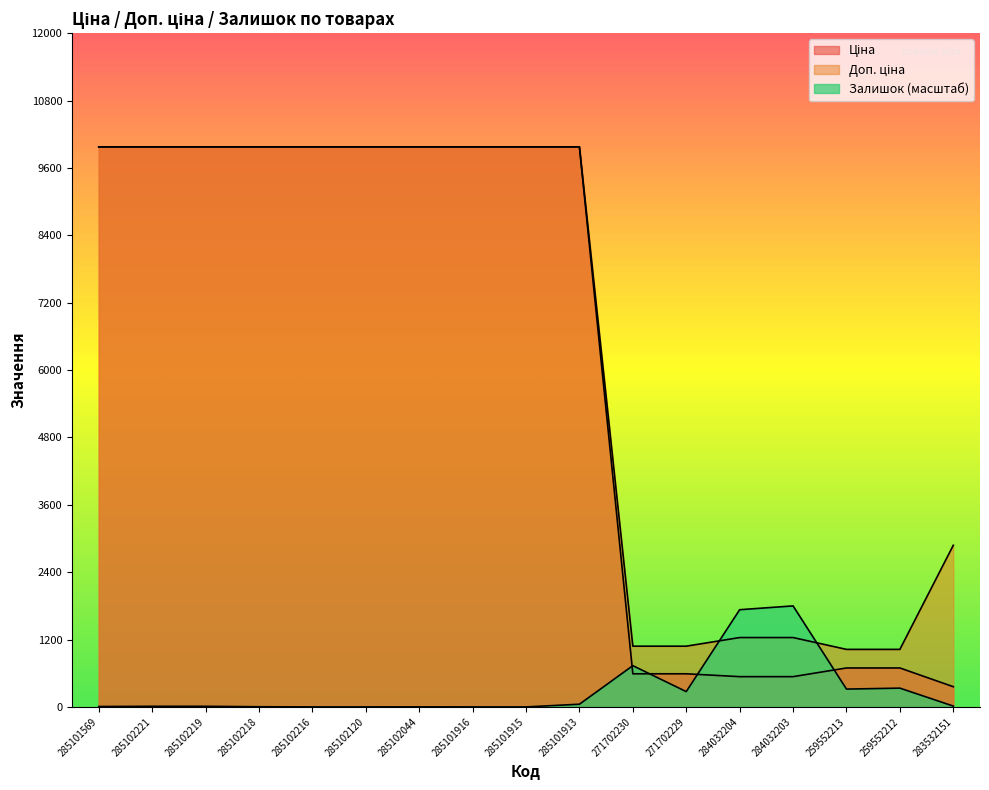

The Ціна series shows 9975.0 at 285101915. True or false?

True